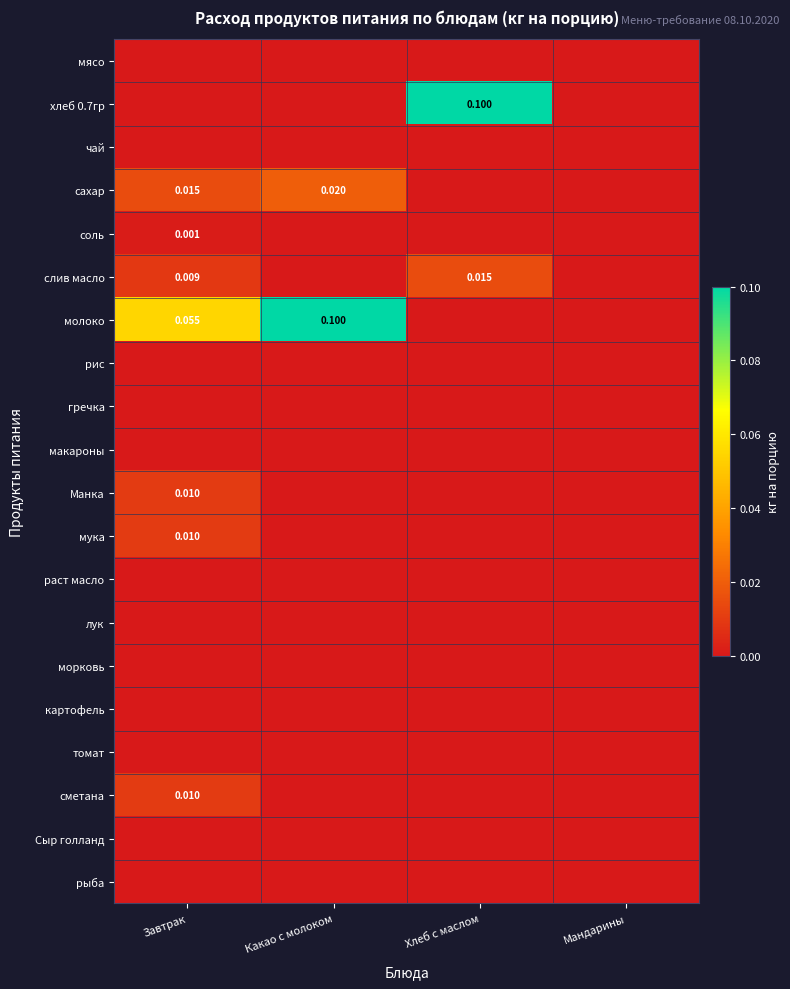

Which series has the widest spread of values?

хлеб 0.7гр